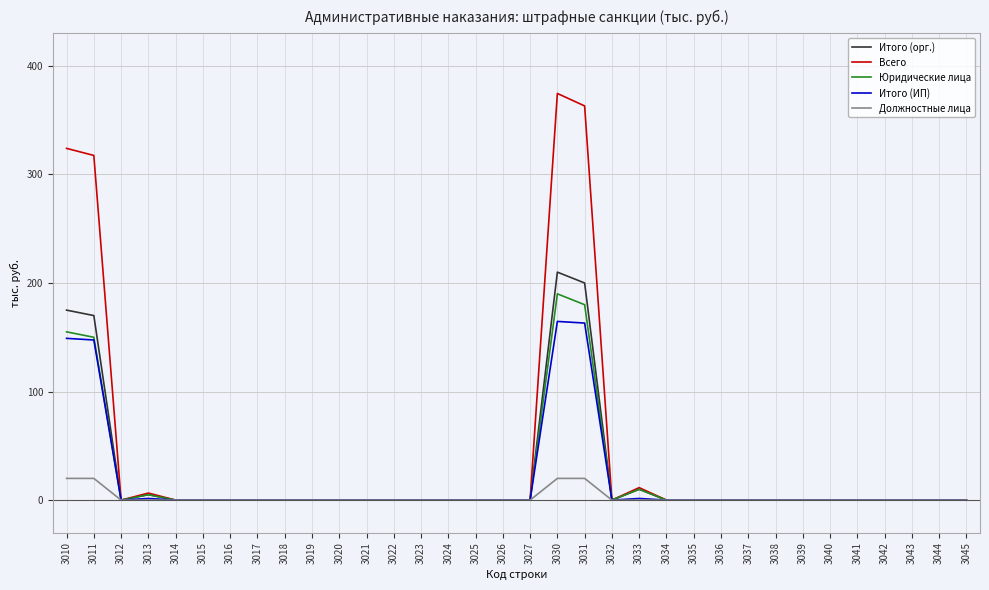

Which series has the largest total across all categories?

Всего